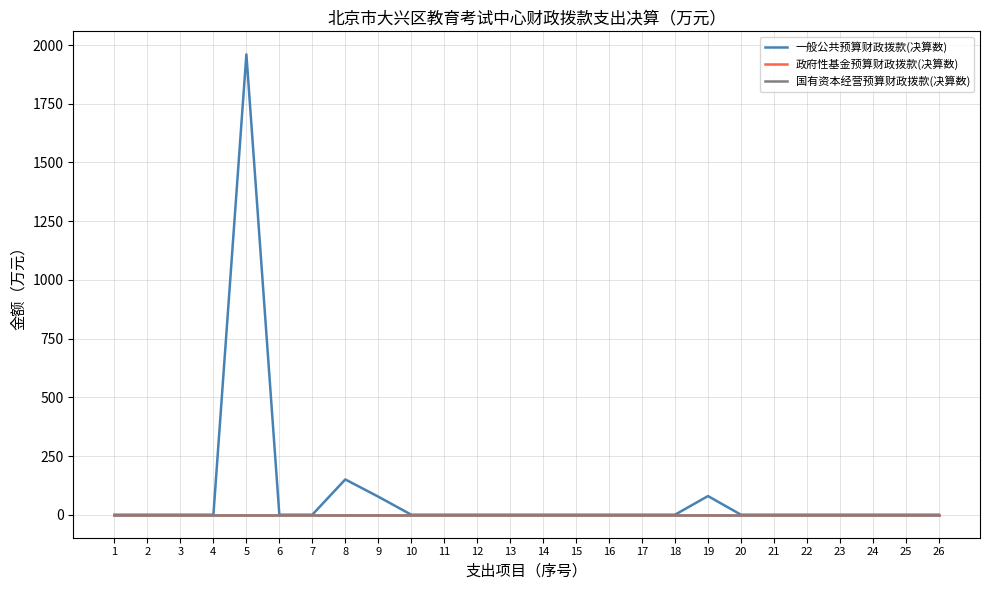

True or false: 政府性基金预算财政拨款(决算数) has more than 2 points higher than both neighbors.

False